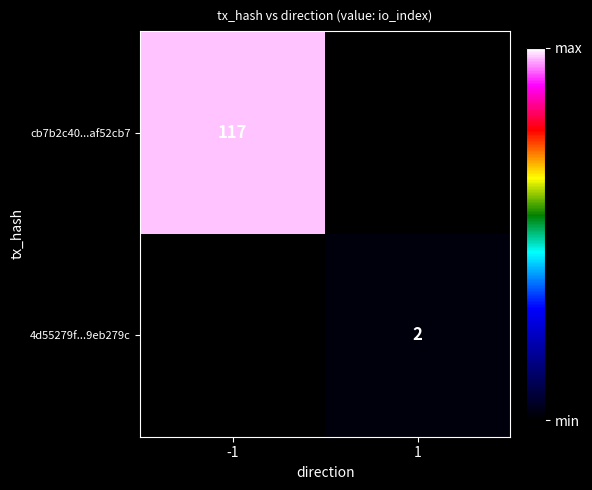

Is it true that 4d55279f...9eb279c equals 3.0 at 1?

False